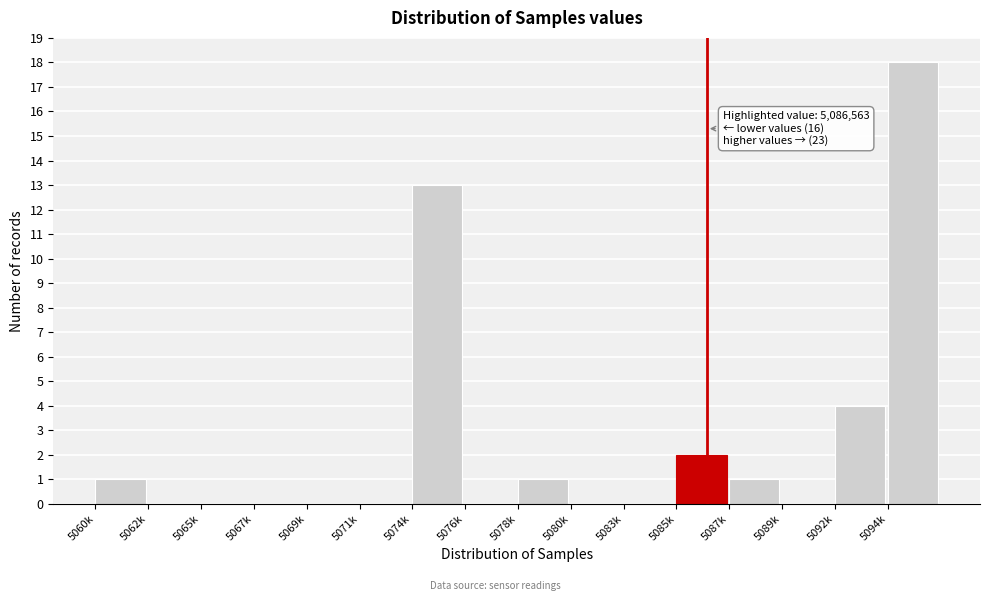

Reading right to left, transcribe all the data shown in this chart.

5094k=18	5092k=4	5089k=0	5087k=1	5085k=2	5083k=0	5080k=0	5078k=1	5076k=0	5074k=13	5071k=0	5069k=0	5067k=0	5065k=0	5062k=0	5060k=1